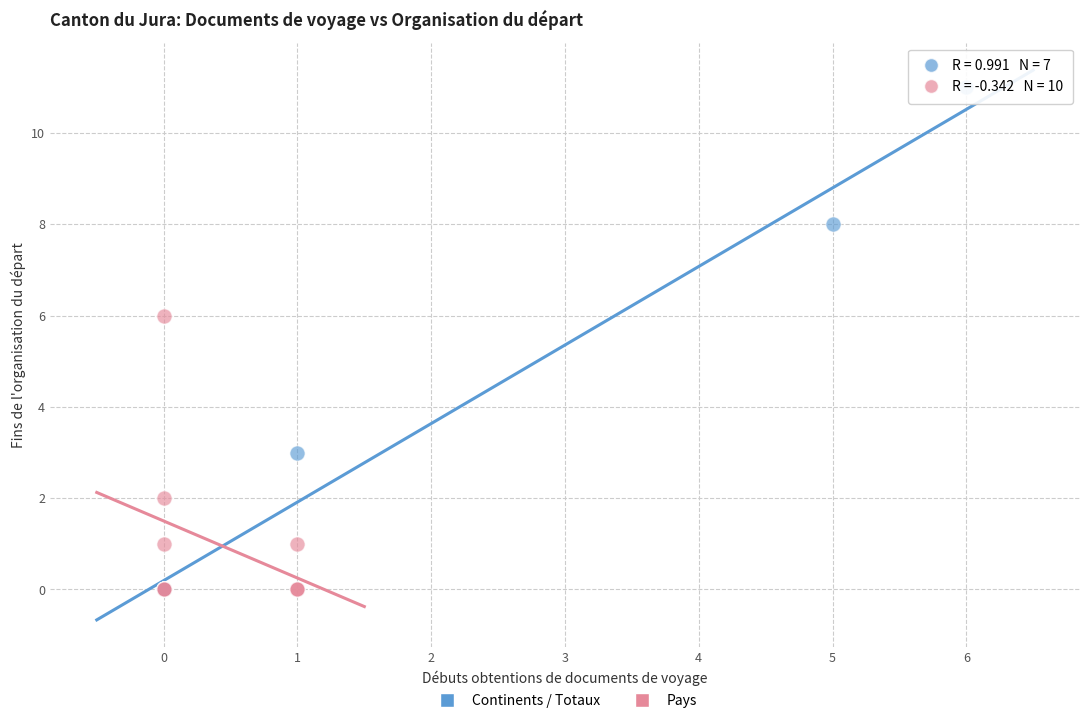

Which series reaches the maximum Y coordinate?

Continents / Totaux